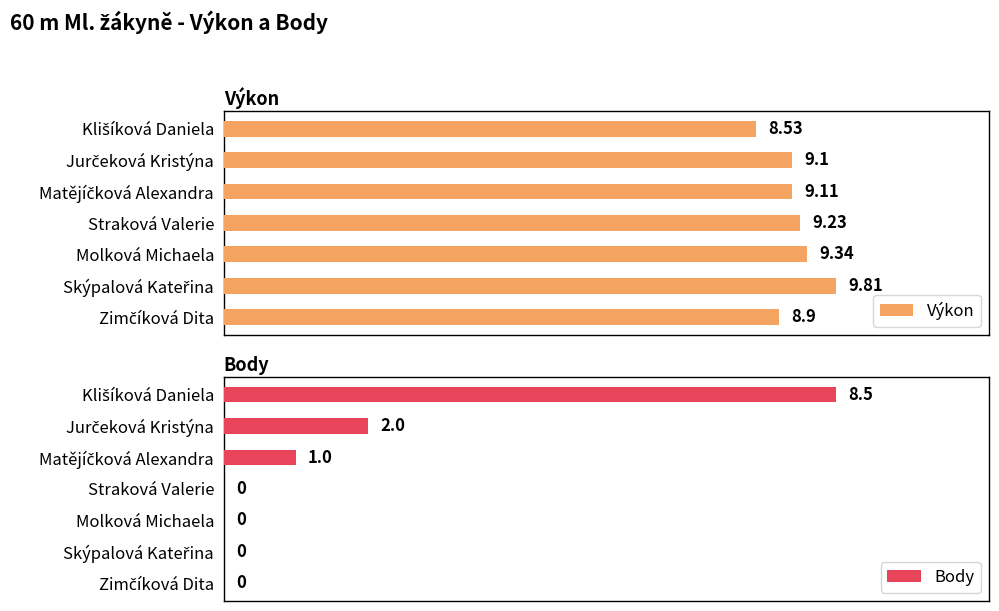

What is the total value across all series at Skýpalová Kateřina?

9.8